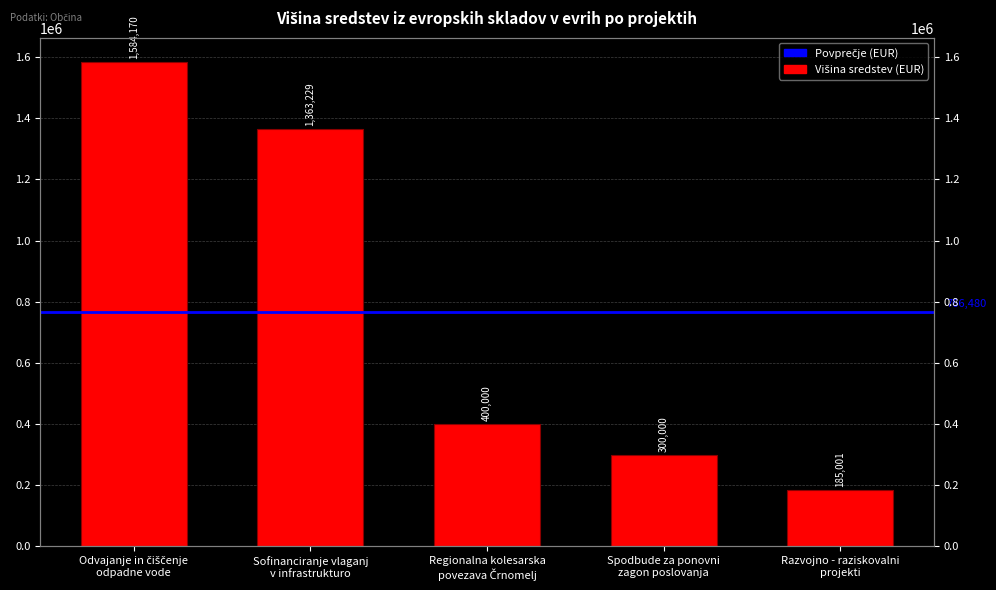

What is the greatest value displayed?

1584169.6